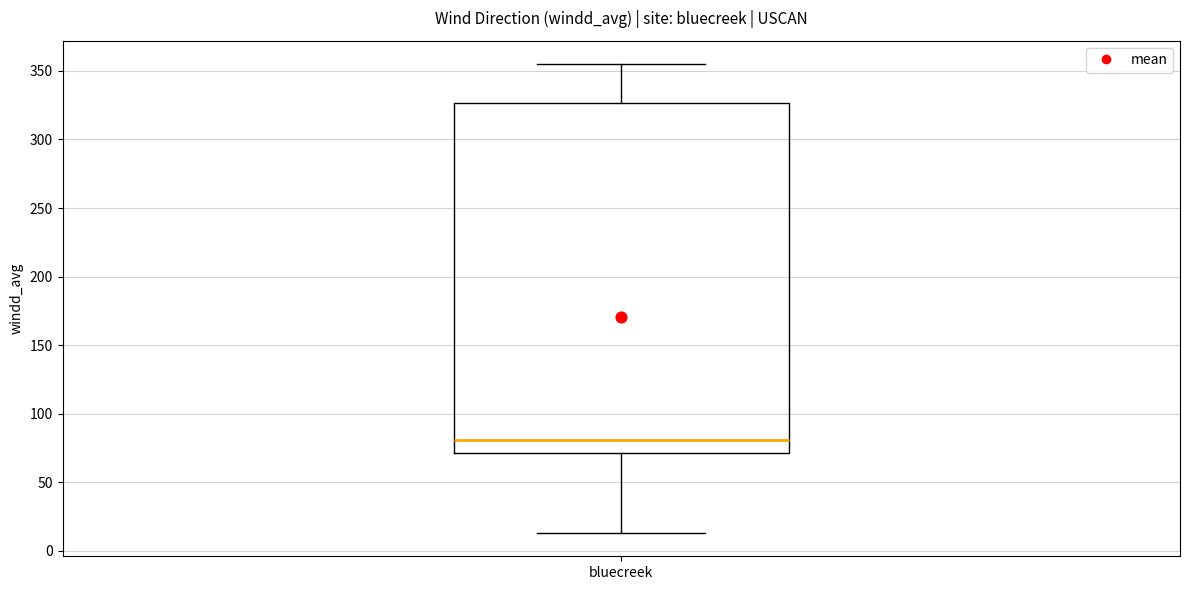

Where is the lower edge of the box for bluecreek on the y-axis? The values are not printed on the chart, so give them approximately, as read against the axis.

70